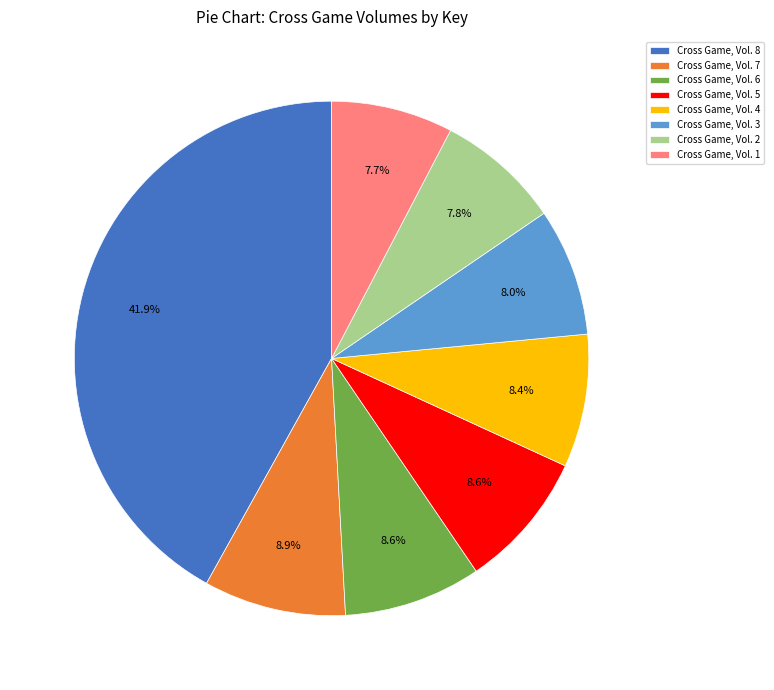

To the nearest percent, what is the combined percentage of Cross Game, Vol. 5 and Cross Game, Vol. 4?

17%